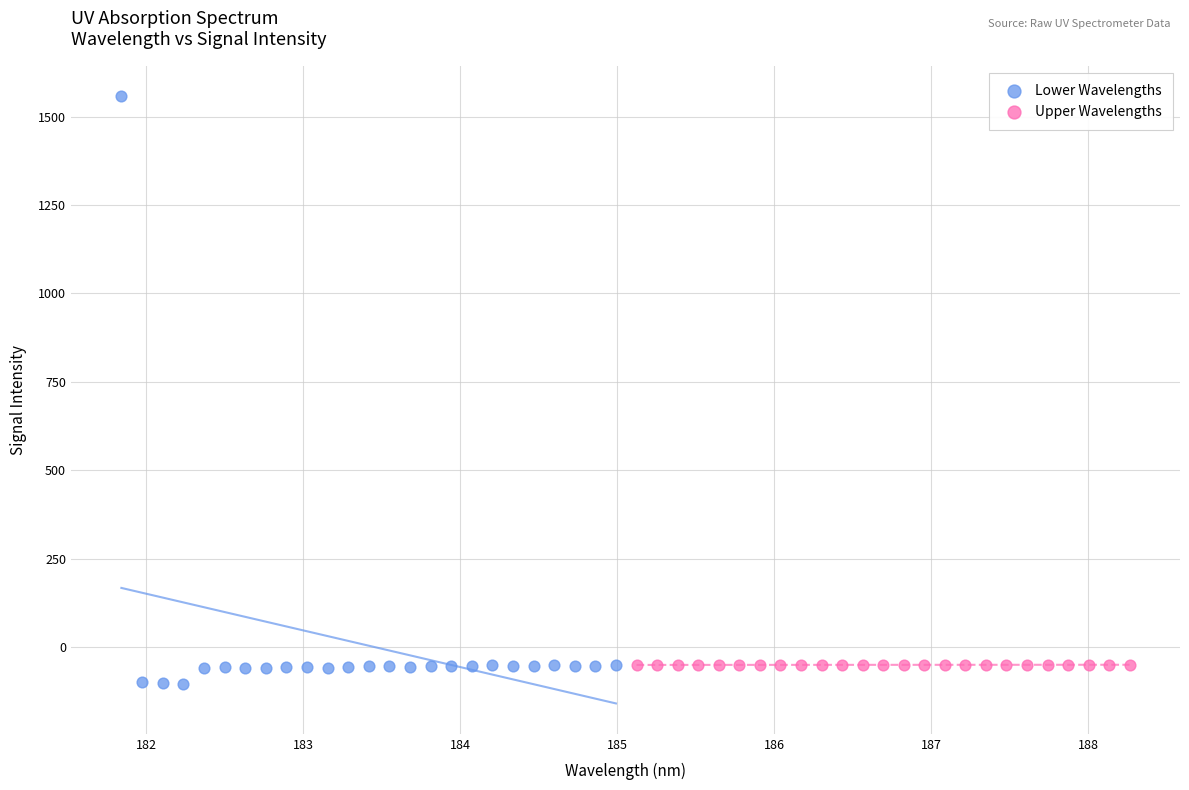

Which series has the widest spread of Y values?

Lower Wavelengths